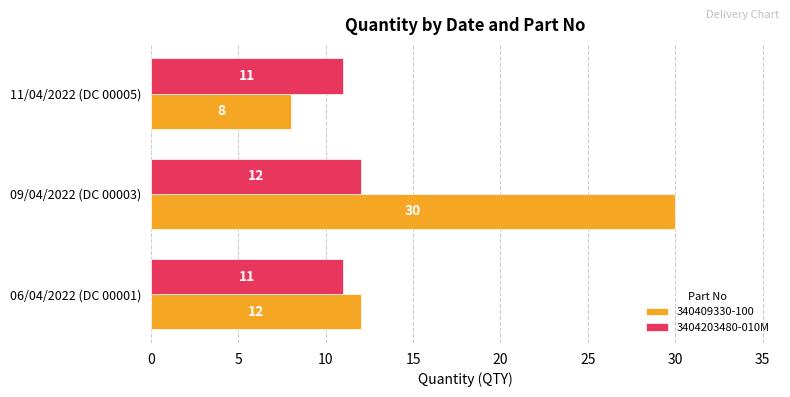

What is the spread (max minus min) of values at 09/04/2022 (DC 00003)?

18